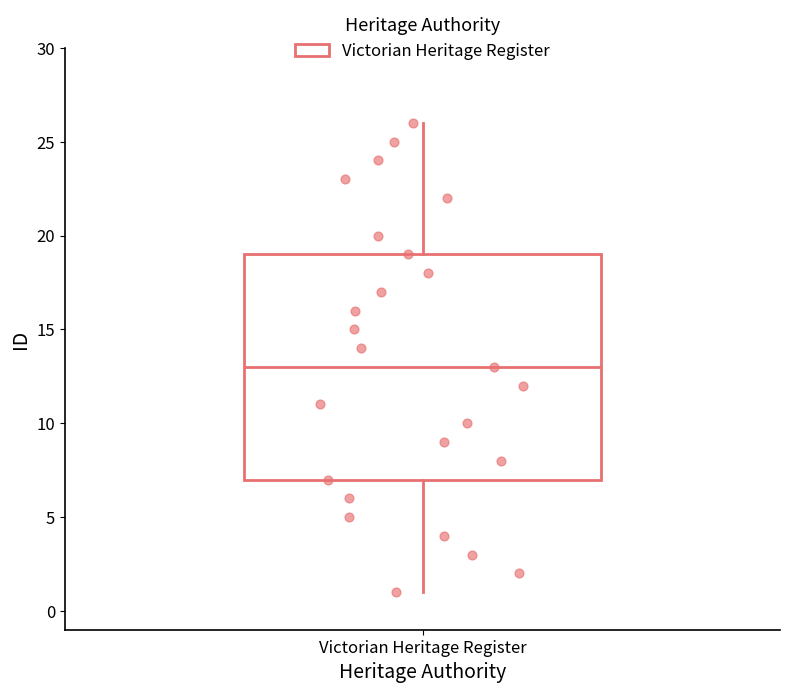

Read this box plot against the y-axis: the position of the median line, the range covered by the box, and the ends of both whiskers. The values are not printed on the chart, so give them approximately, as read against the axis.

median 13, box 7 to 19, whiskers 1 to 26